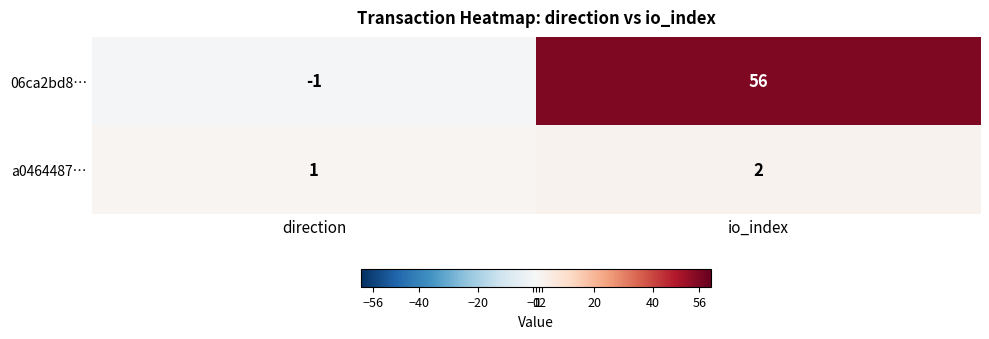

How many positive values does the 06ca2bd8… series have?

1